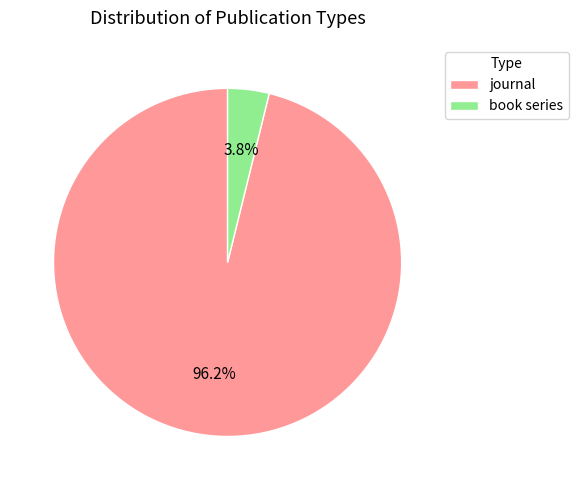

True or false: book series accounts for 12% of the total.

False